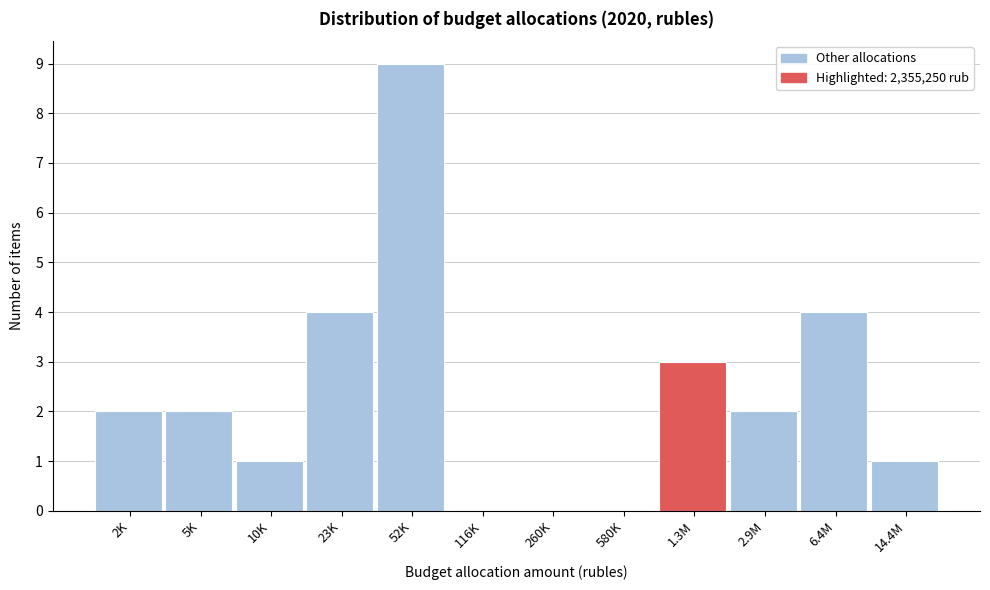

Reading left to right, list all the values displayed in this chart.

2K=2	5K=2	10K=1	23K=4	52K=9	116K=0	260K=0	580K=0	1.3M=3	2.9M=2	6.4M=4	14.4M=1